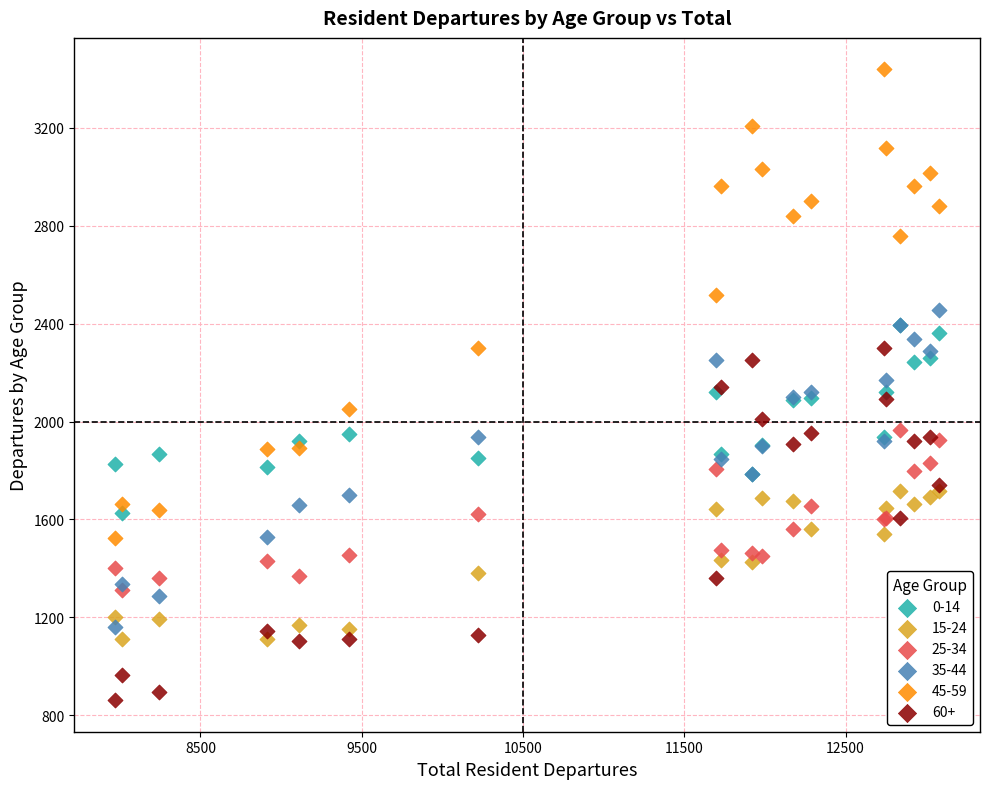

Which series has the widest spread of Y values?

45-59